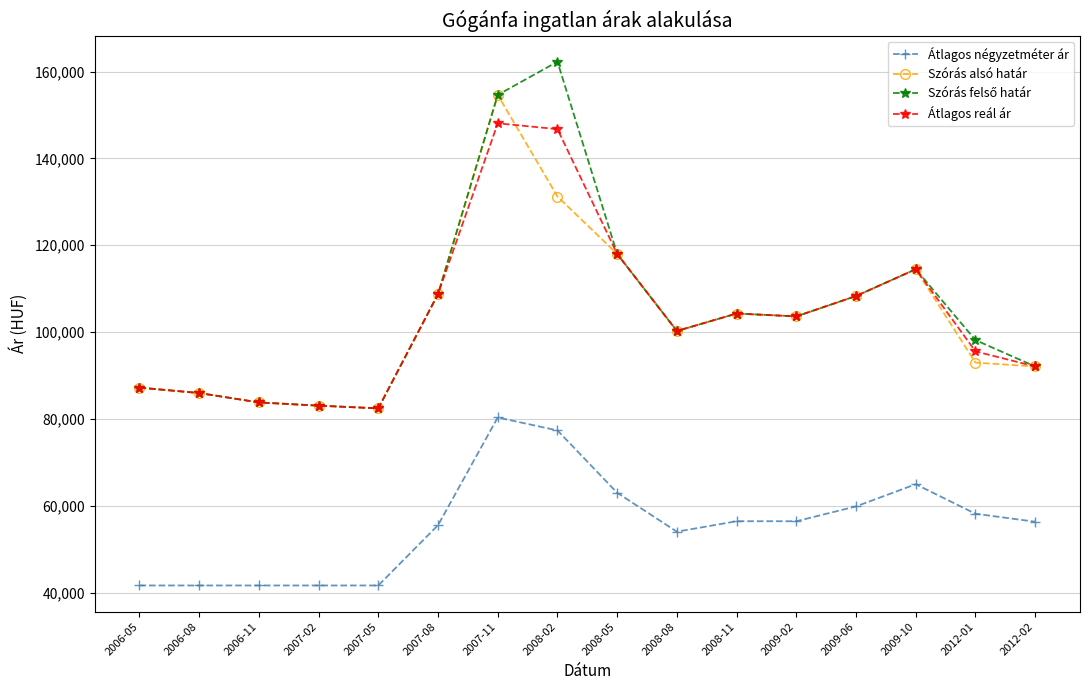

True or false: Átlagos négyzetméter ár and Szórás alsó határ cross at least once.

False